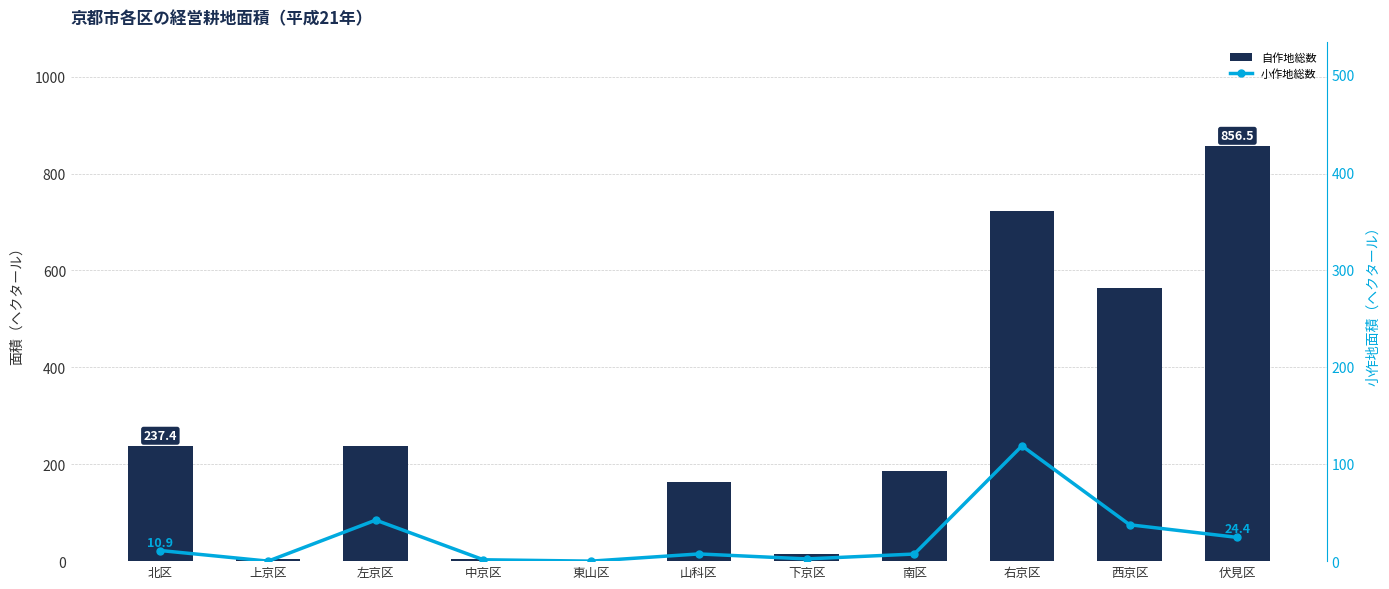

What are all the series names shown in the legend?

自作地総数, 小作地総数